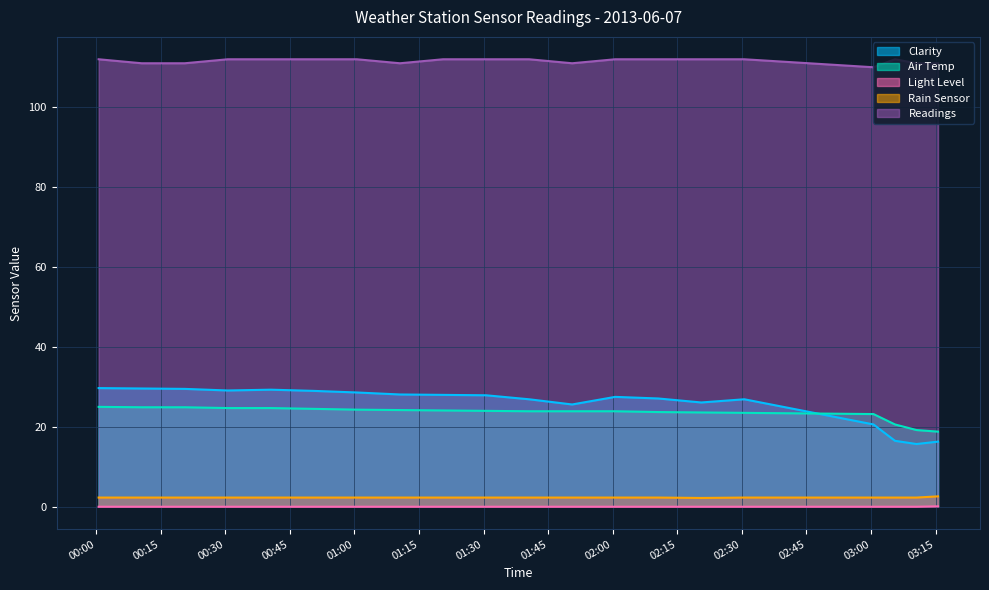

What is the label of the 17th point from the left?

2013-06-07 01:40:34